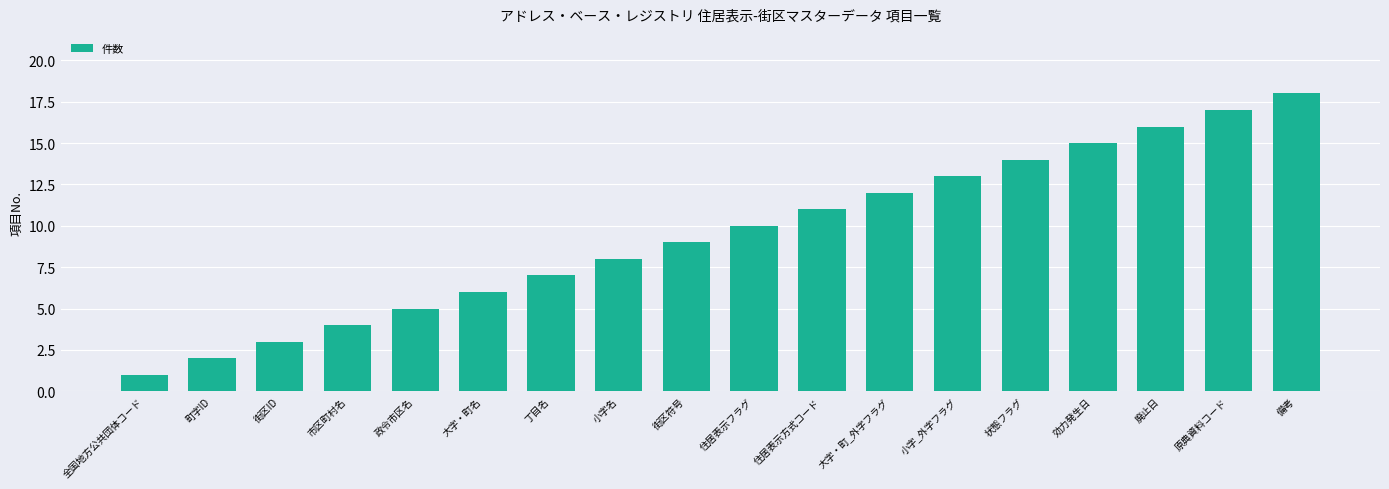

What is the change in value from 丁目名 to 状態フラグ?

+7